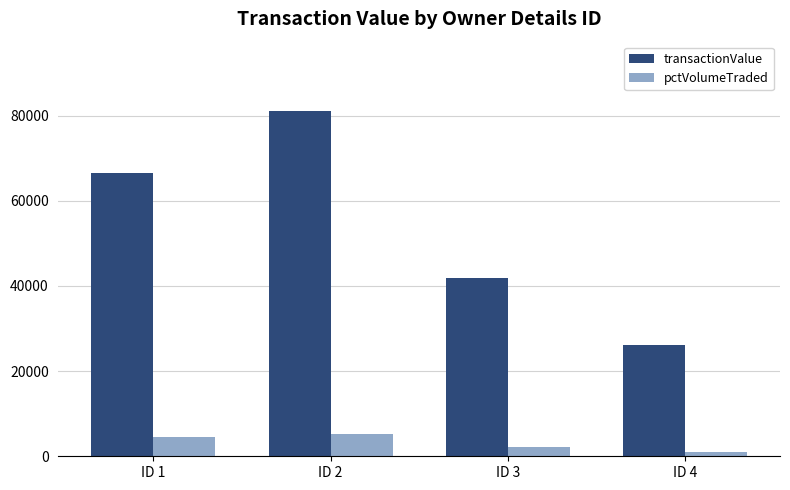

List the series in order of their overall mean, highest first.

transactionValue, pctVolumeTraded